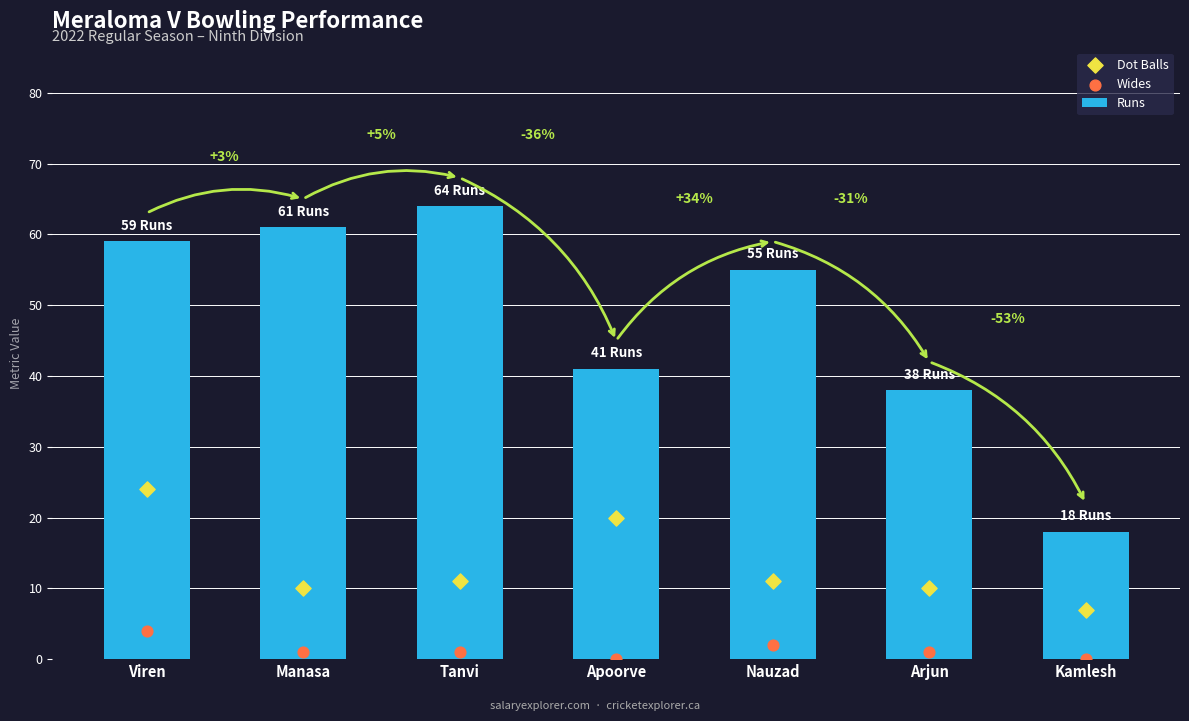

What is the total value across all series at Arjun?

49